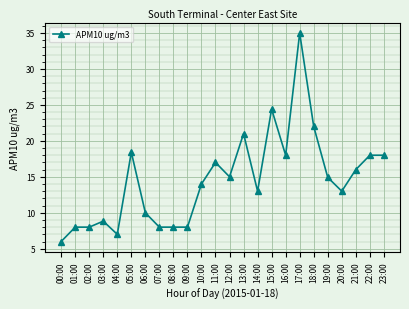

What is the ratio of the value at 11:00 to the value at 19:00?

1.1